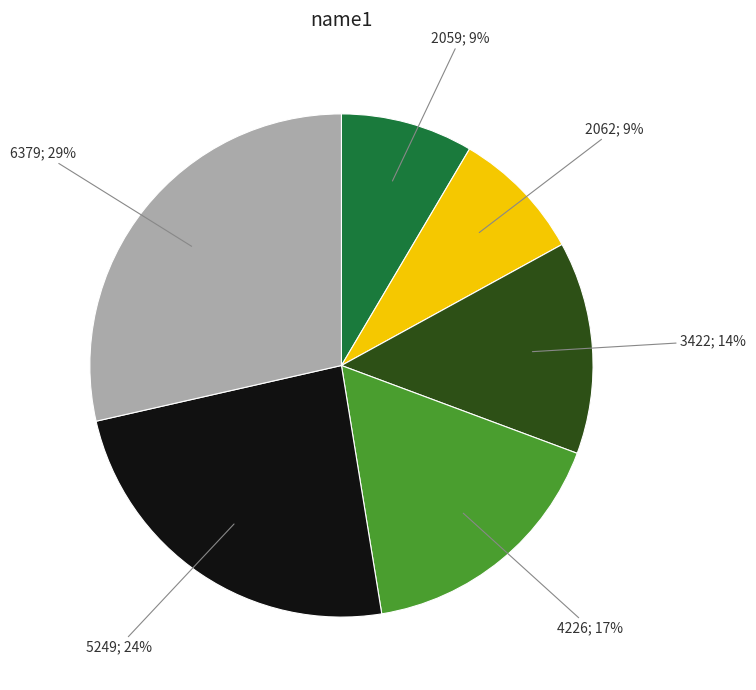

Which category has the biggest portion of the pie?

6379